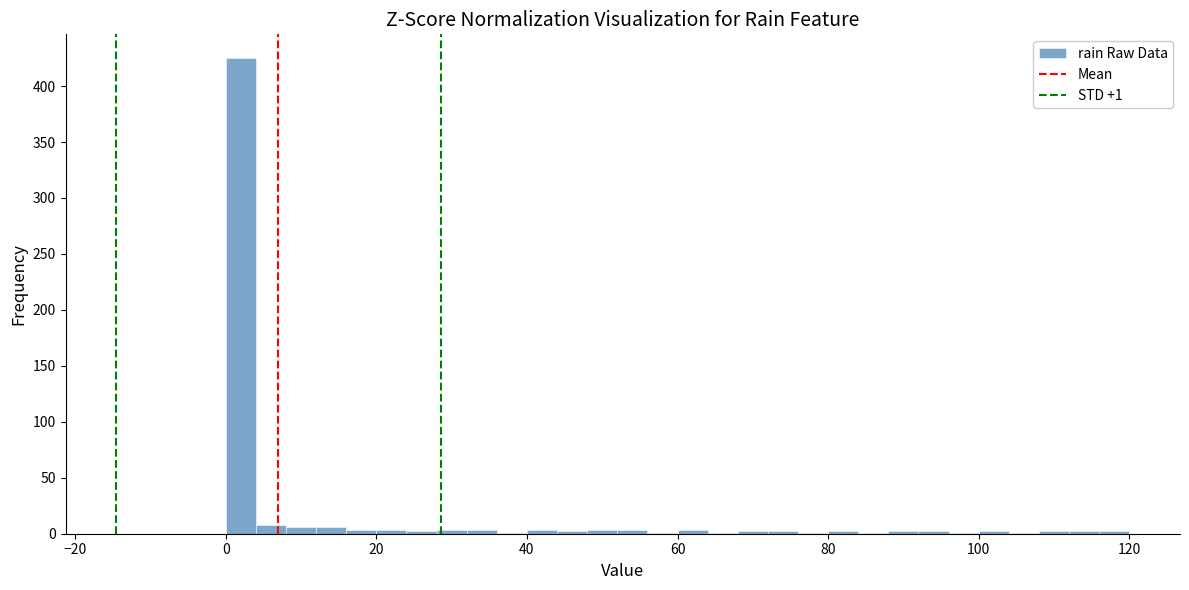

Read against the x-axis, roughly where is the centre of the tallest bar?

2